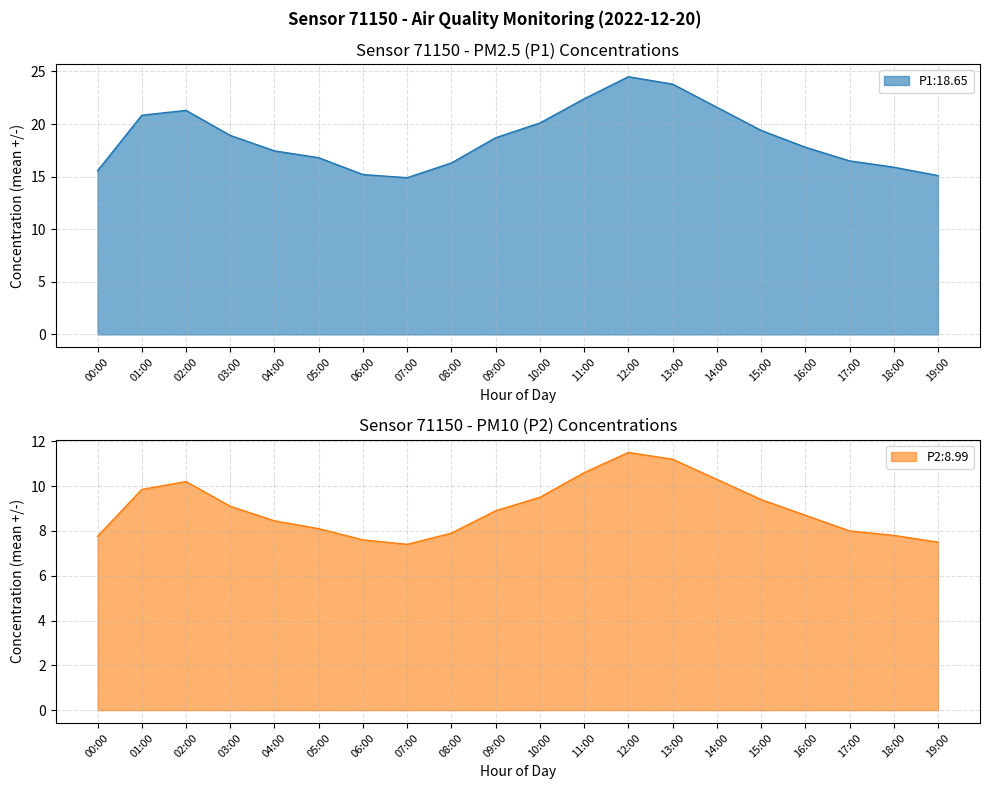

The value of P1 at 00:00 is 15.6. True or false?

True